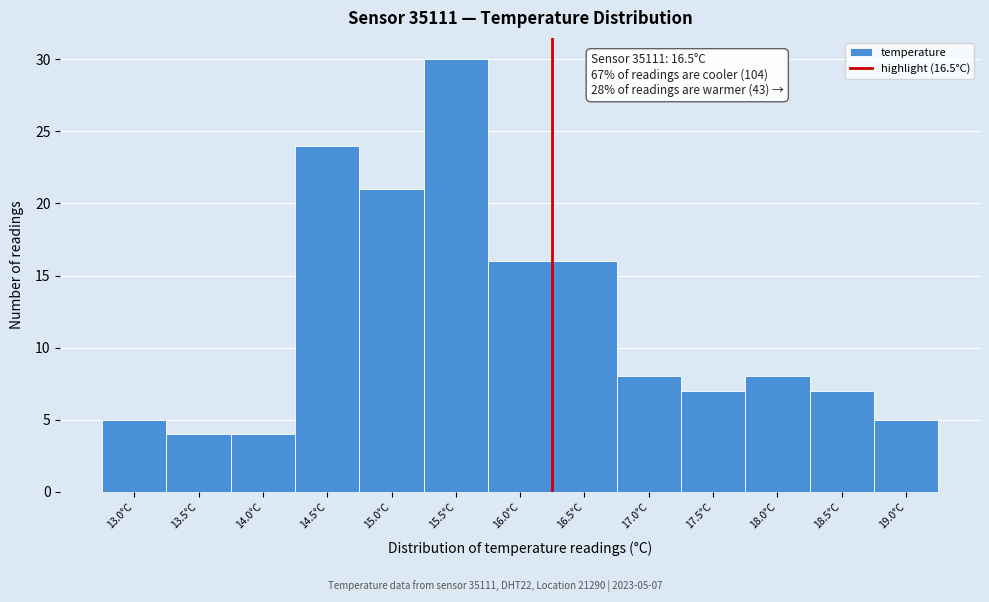

Reading left to right, extract all data points from this chart.

13.0°C=5	13.5°C=4	14.0°C=4	14.5°C=24	15.0°C=21	15.5°C=30	16.0°C=16	16.5°C=16	17.0°C=8	17.5°C=7	18.0°C=8	18.5°C=7	19.0°C=5